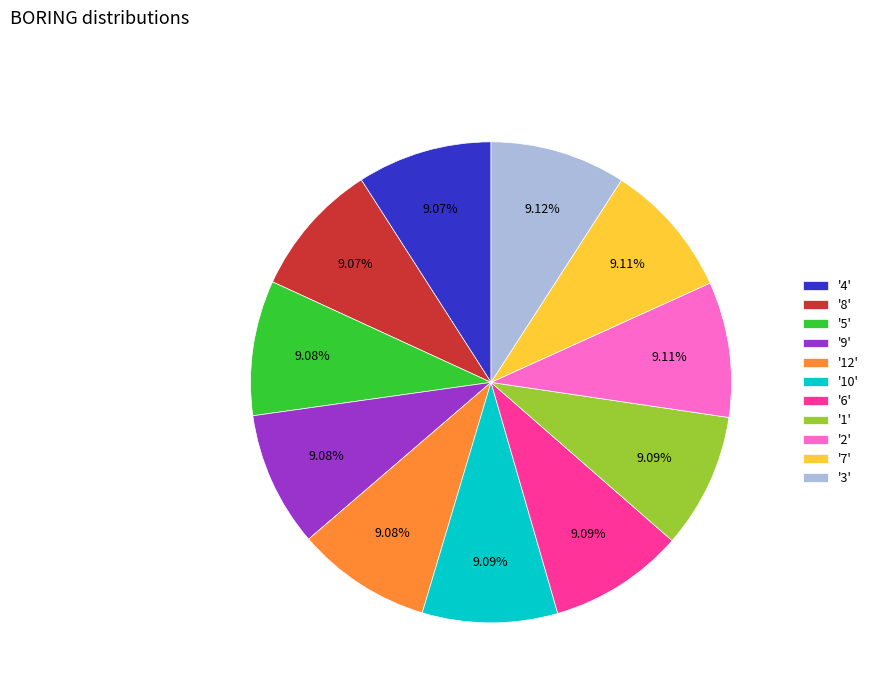

Does '8' represent more than half of the total?

No